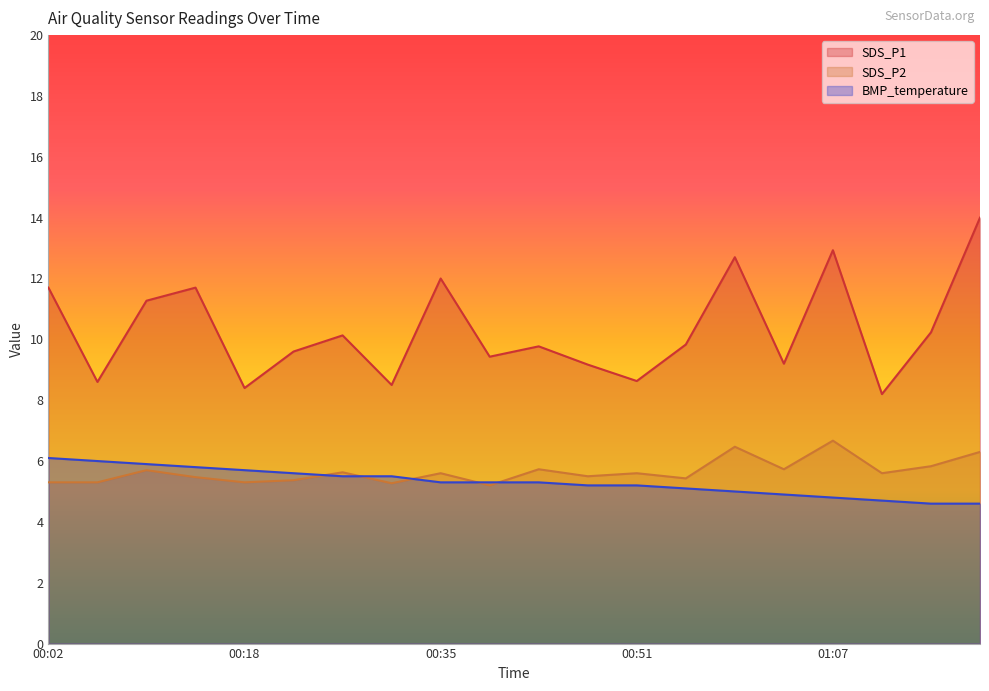

Which category has the lowest value in the SDS_P1 series?

01:11